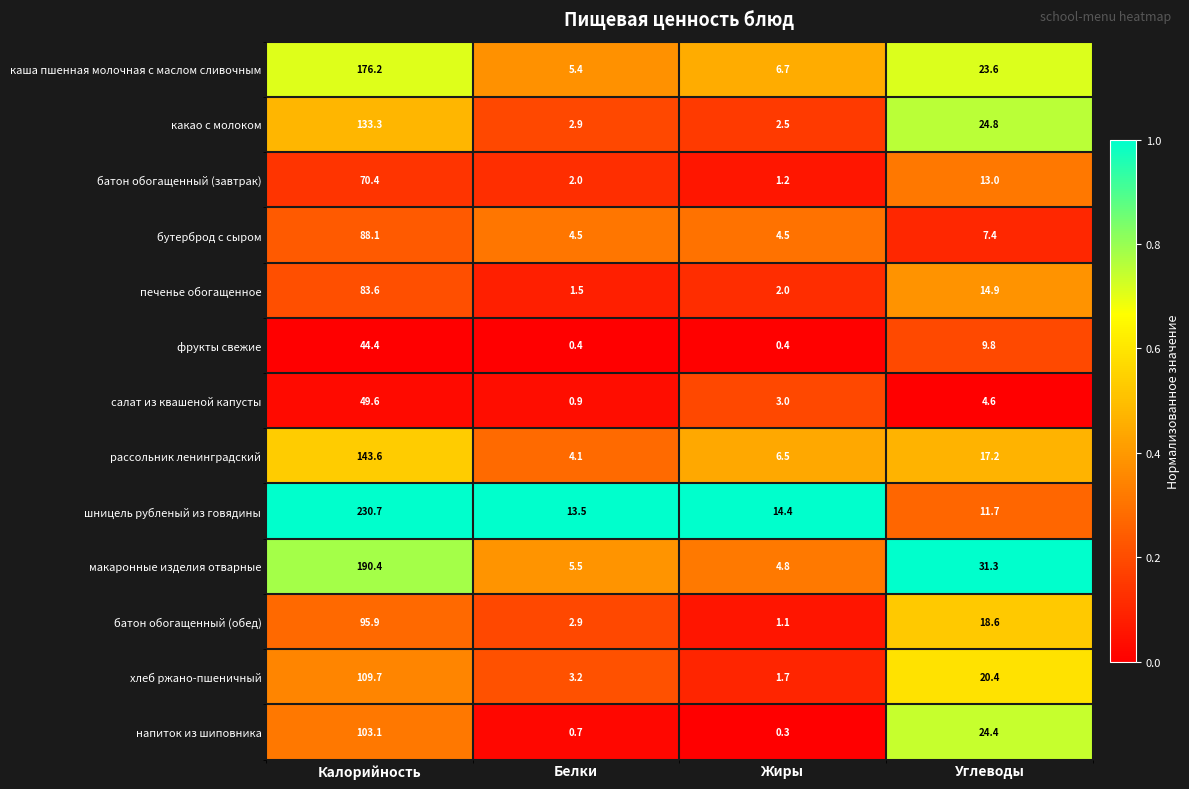

How many data points does each series have?

4